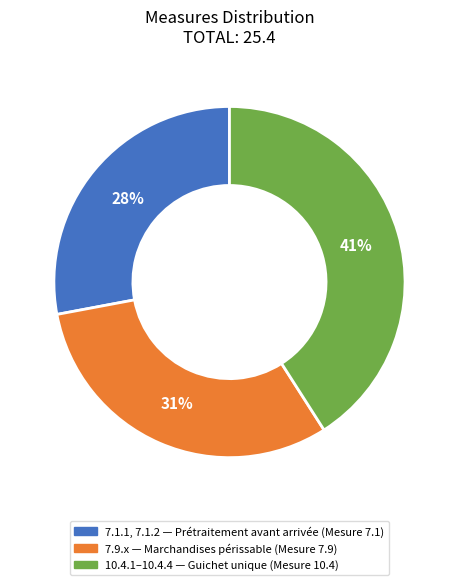

Does any single category account for the majority?

No